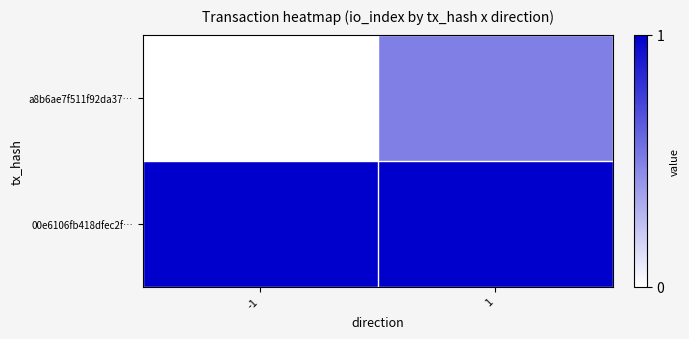

Which category has the lowest value across all series?

-1